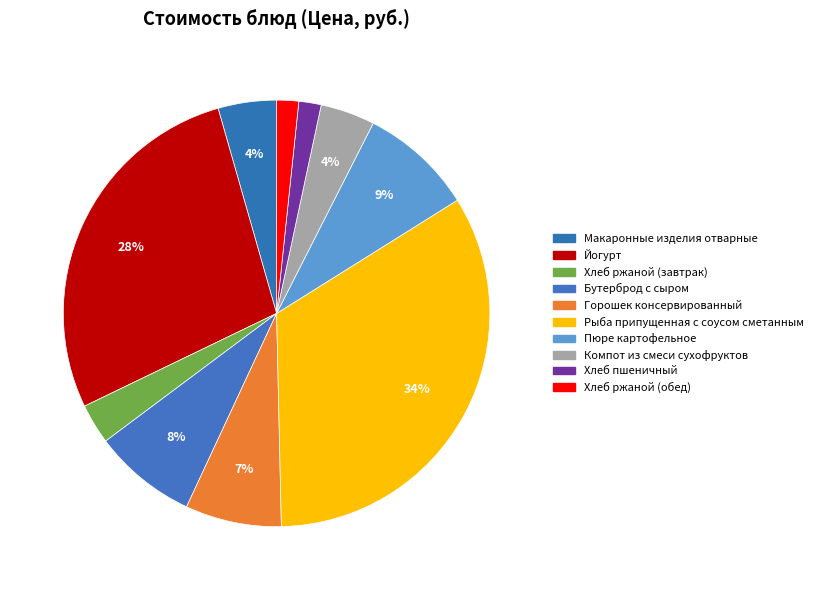

Count the number of slices in the pie.

10